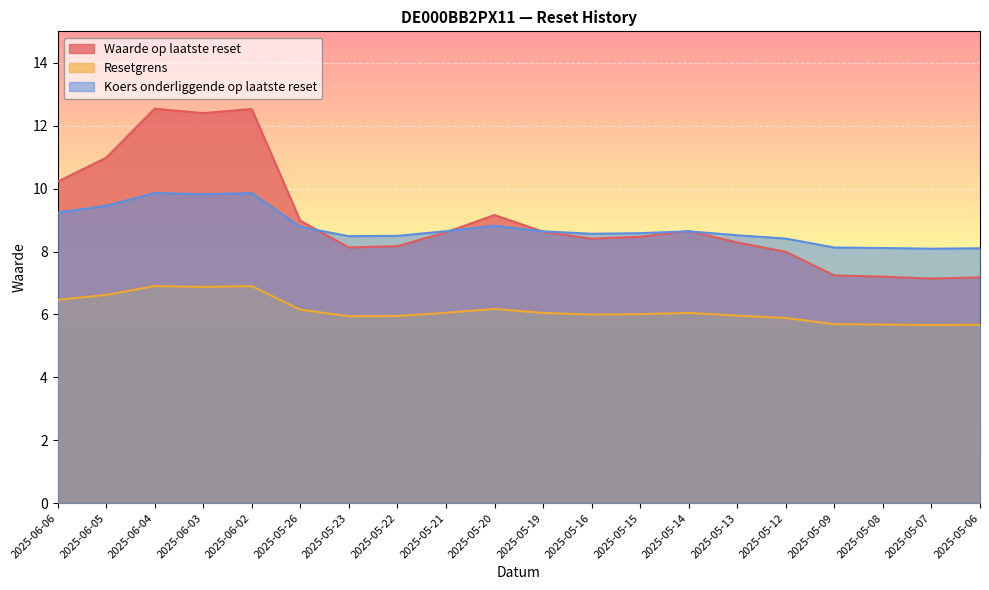

Which label corresponds to the largest value in the chart?

2025-06-04